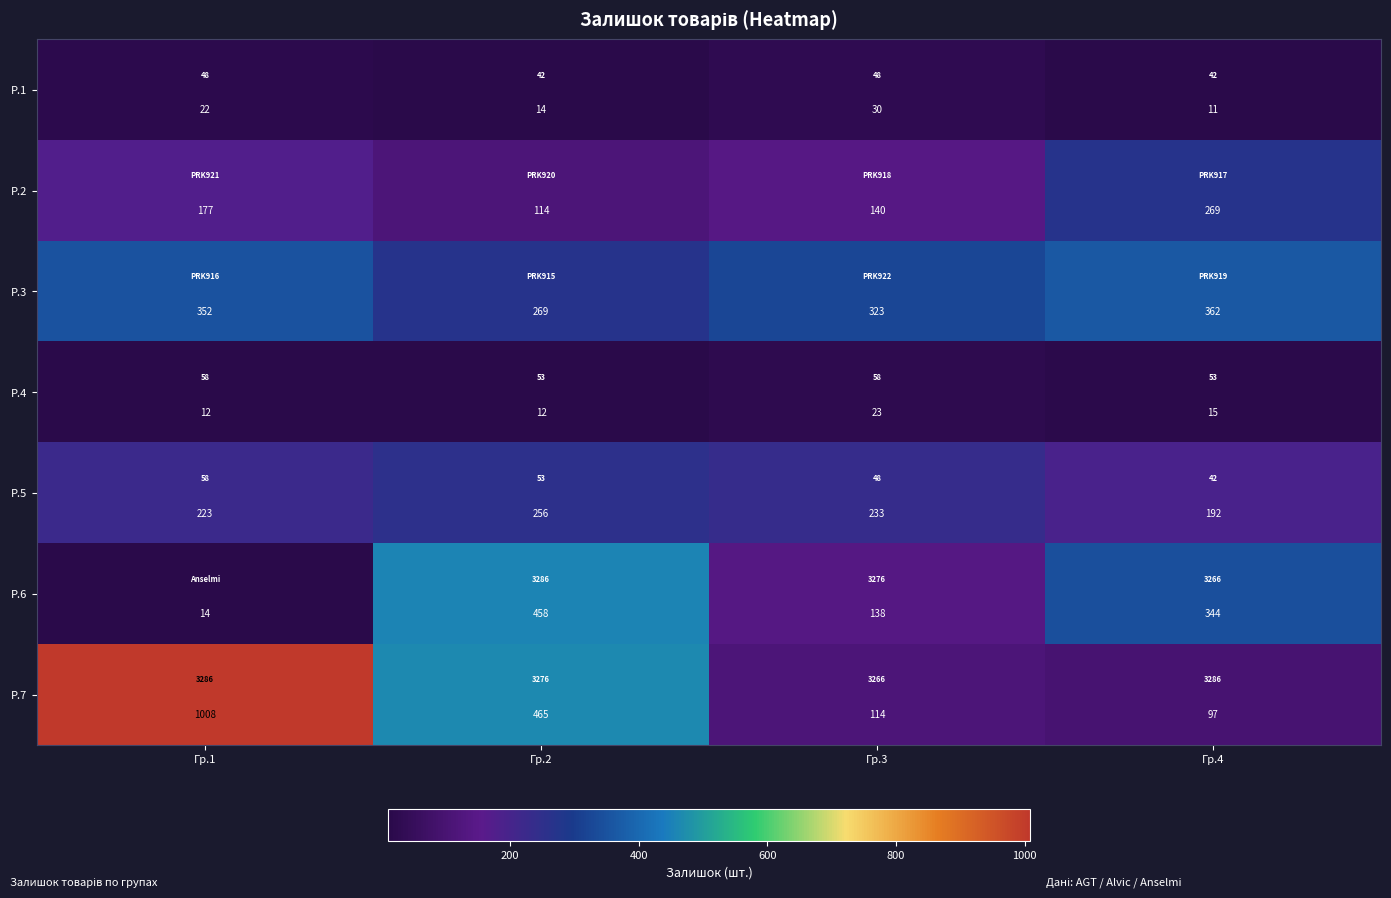

Between Гр.4 and Гр.1, which is larger?

Гр.1